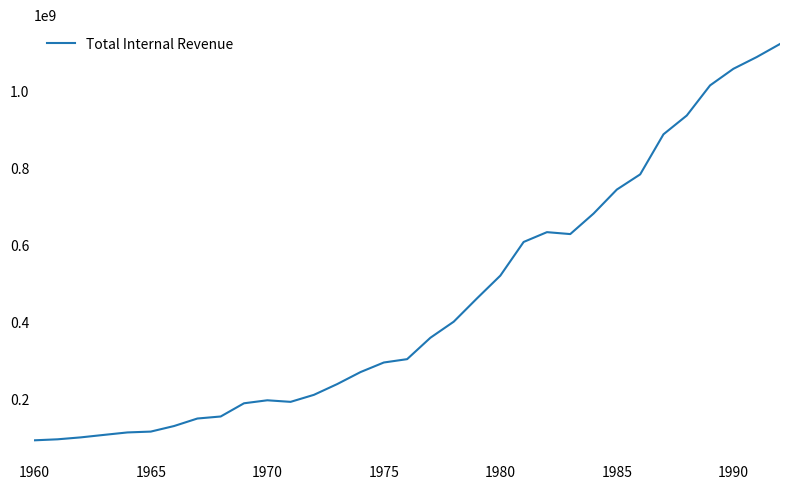

What is the difference between the maximum and minimum values?

1029024755